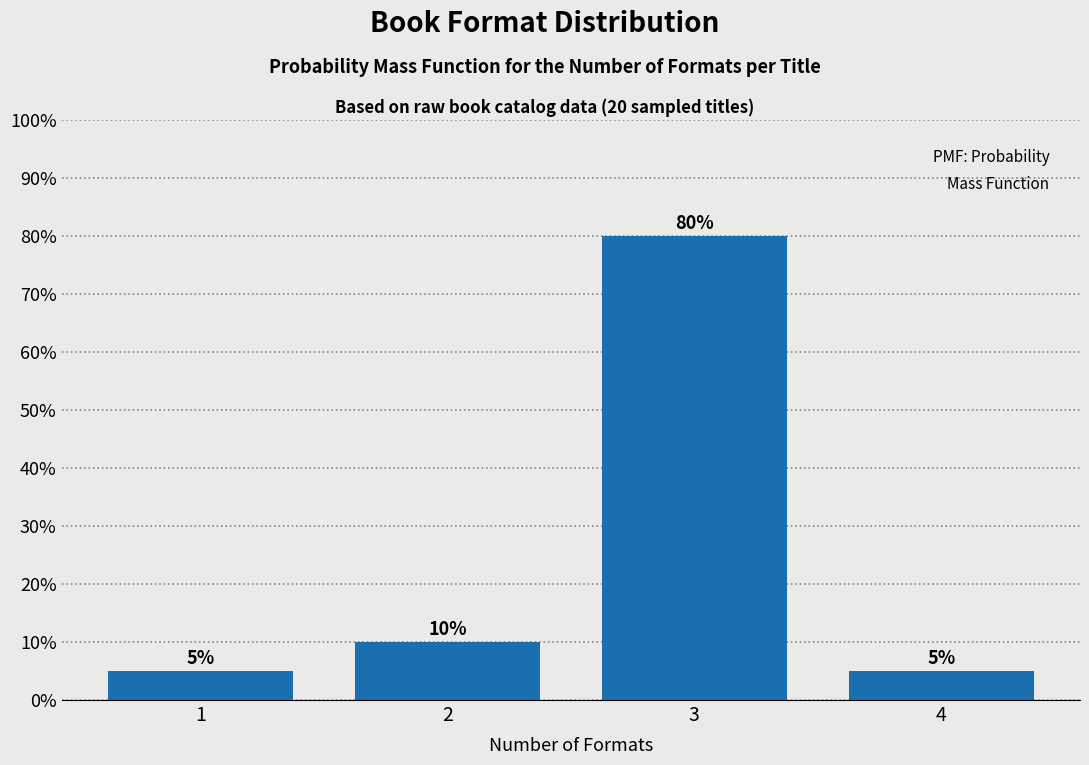

Are the bars horizontal?

No